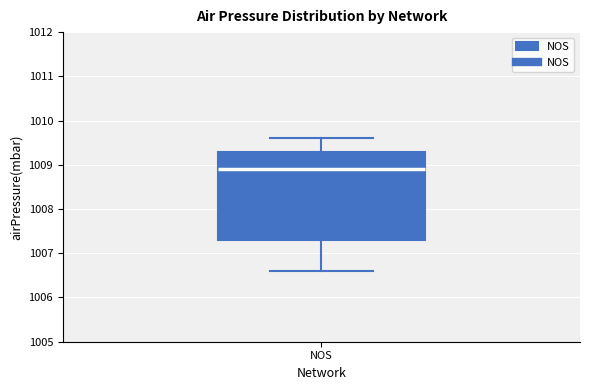

Transcribe this box plot: give where the median line is, the range the box spans, and where the two whiskers end, as read against the y-axis. The values are not printed on the chart, so give them approximately, as read against the axis.

median 1008.9, box 1007.3 to 1009.3, whiskers 1006.6 to 1009.6